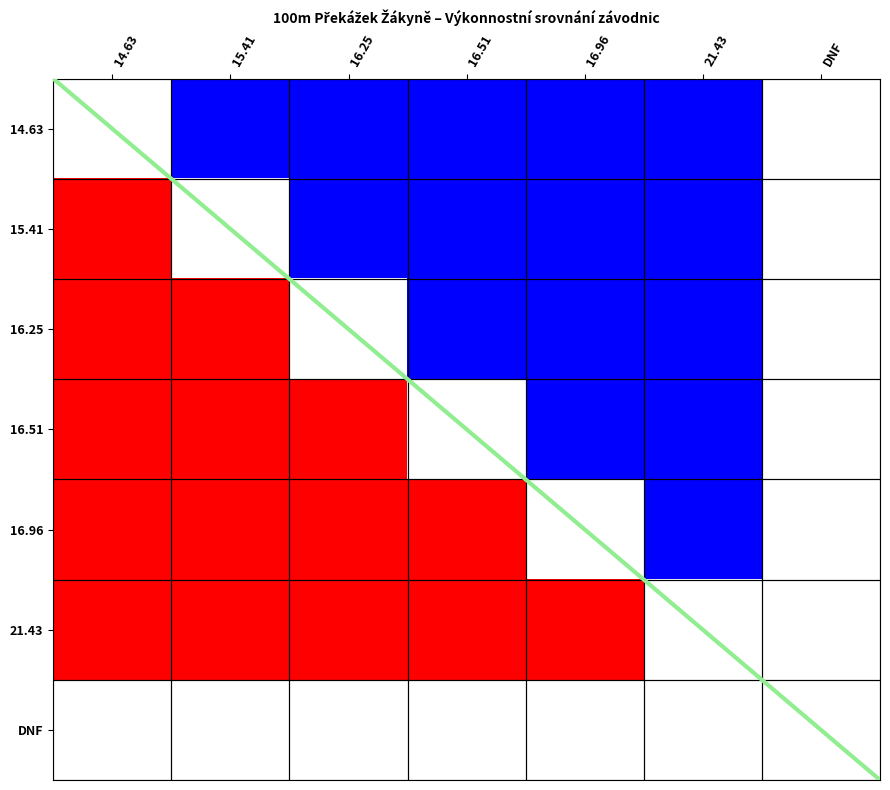

Is it true that 16.51 equals -1.4 at 21.43?

False